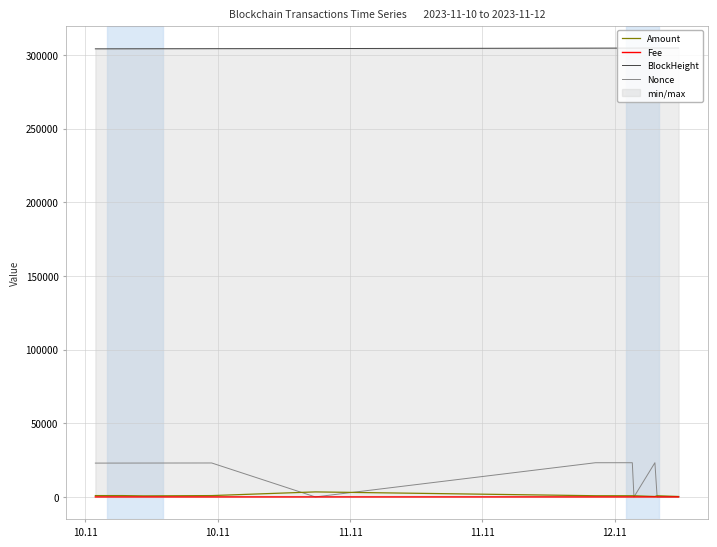

Is it true that BlockHeight equals 122582.4 at 9?

False